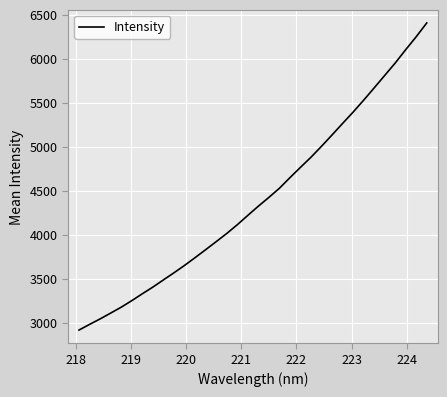

What is the maximum value shown in the chart?

6405.0